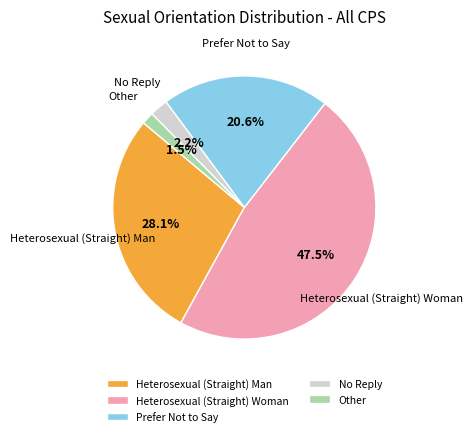

Is Other the majority of the pie?

No